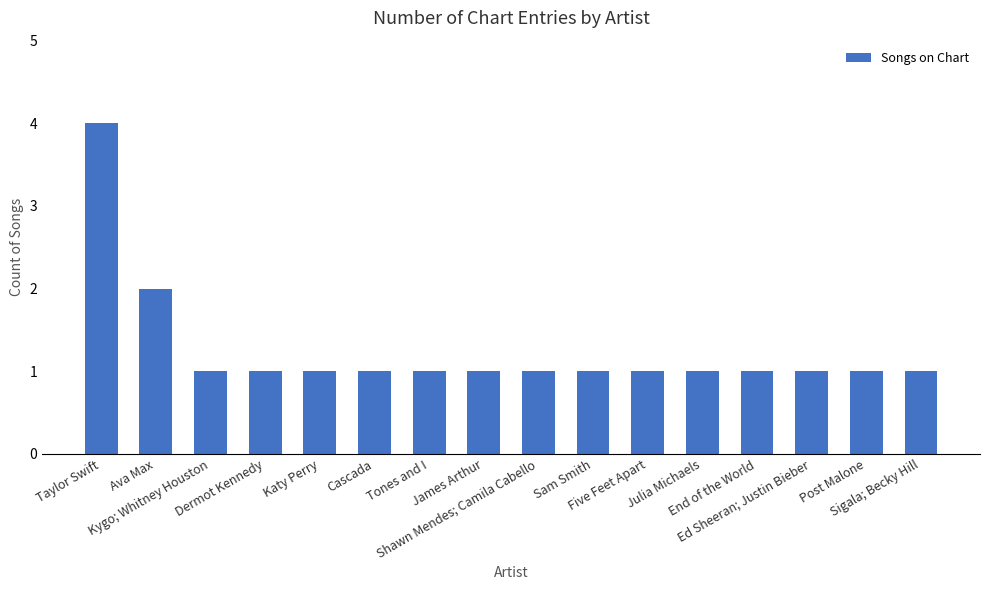

At which category does the chart reach its peak across all series?

Taylor Swift